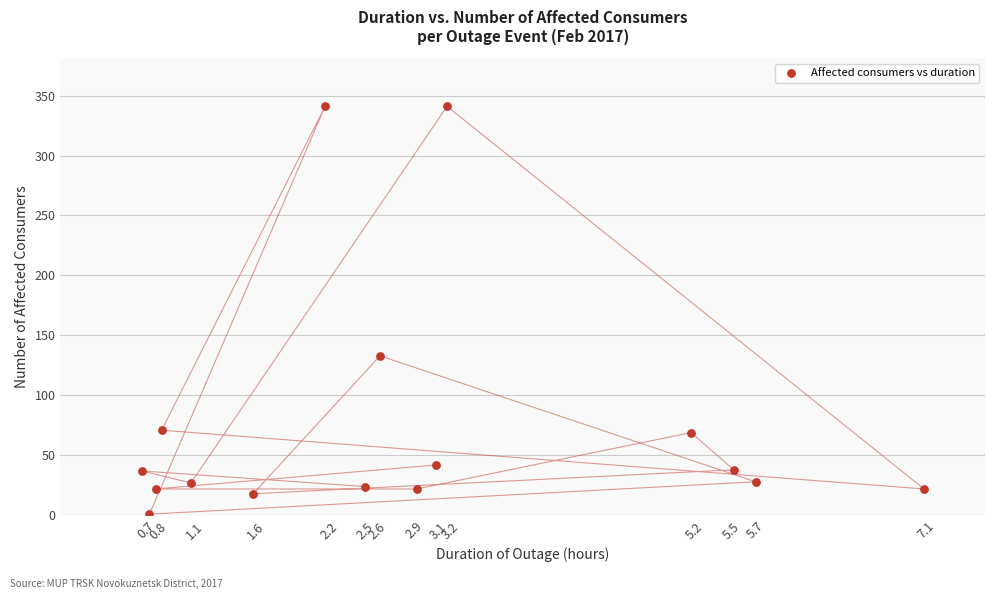

What is the range of Y values (max minus min)?

340